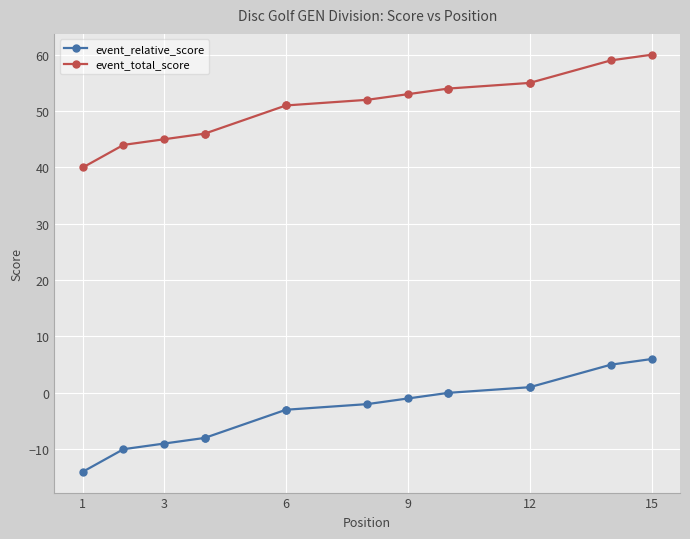

Which series has the largest total across all categories?

event_total_score